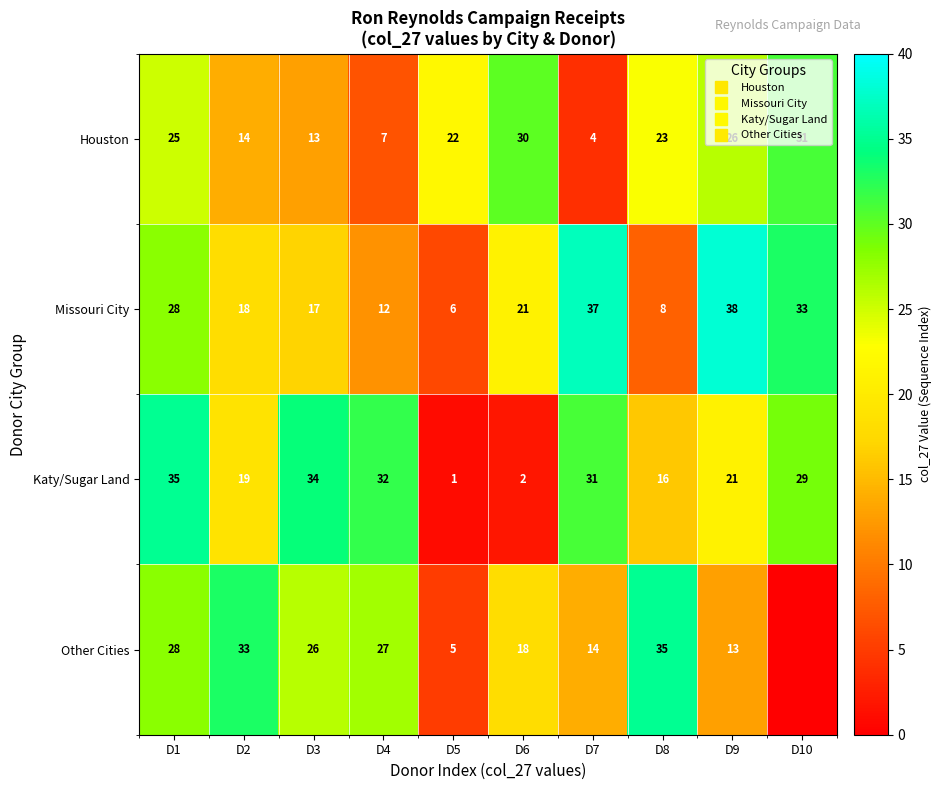

The Missouri City series shows 51 at D10. True or false?

False